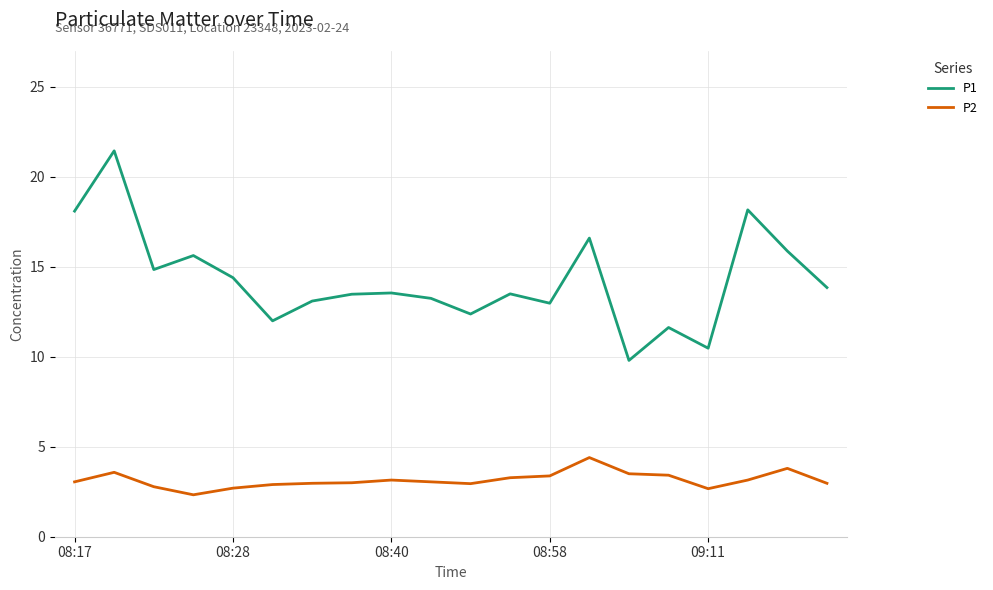

Which series has the largest range (max minus min)?

P1